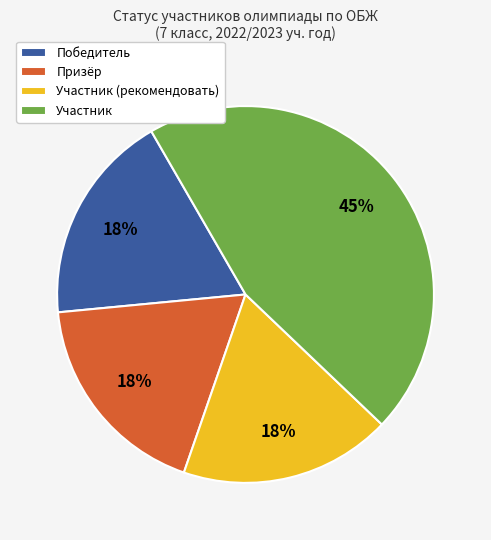

How many slices are in this pie chart?

4